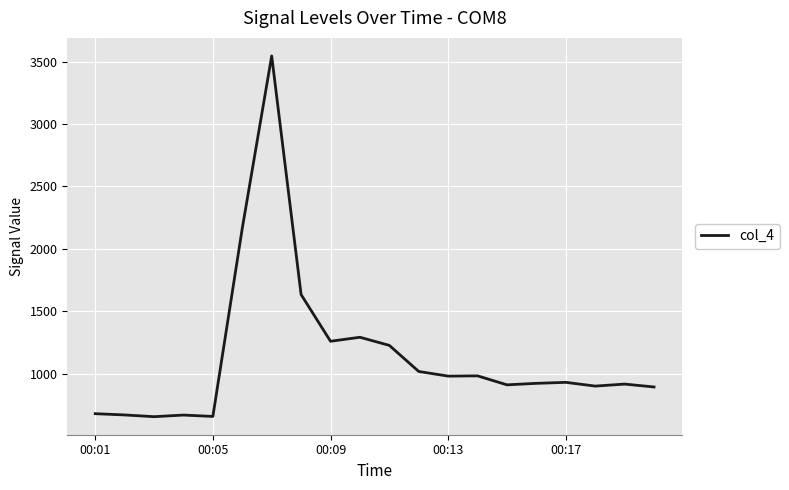

What is the difference between the maximum and minimum values?

2889